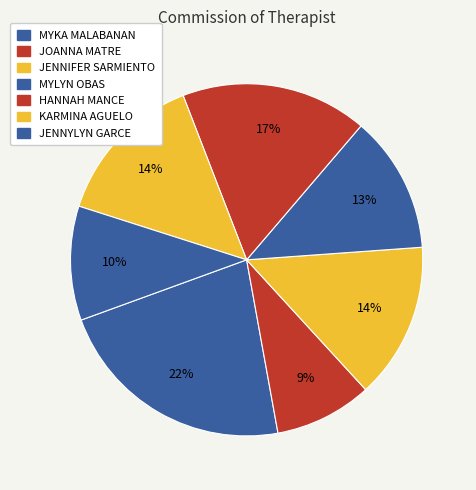

The HANNAH MANCE slice represents 17% of the pie. True or false?

True